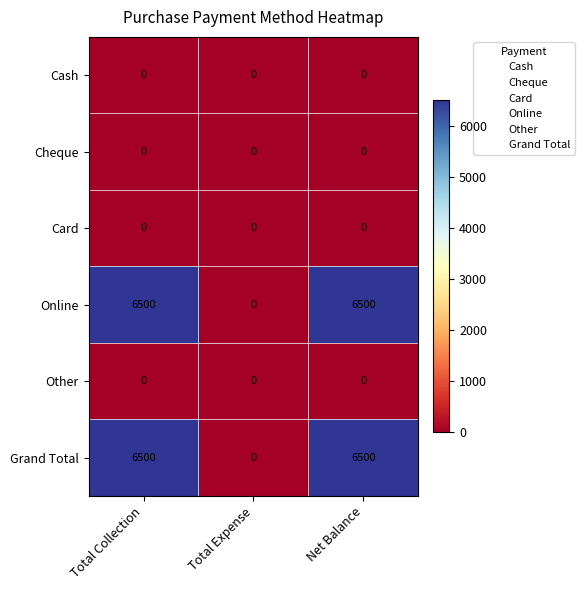

The value of Grand Total at Total Collection is 6500. True or false?

True